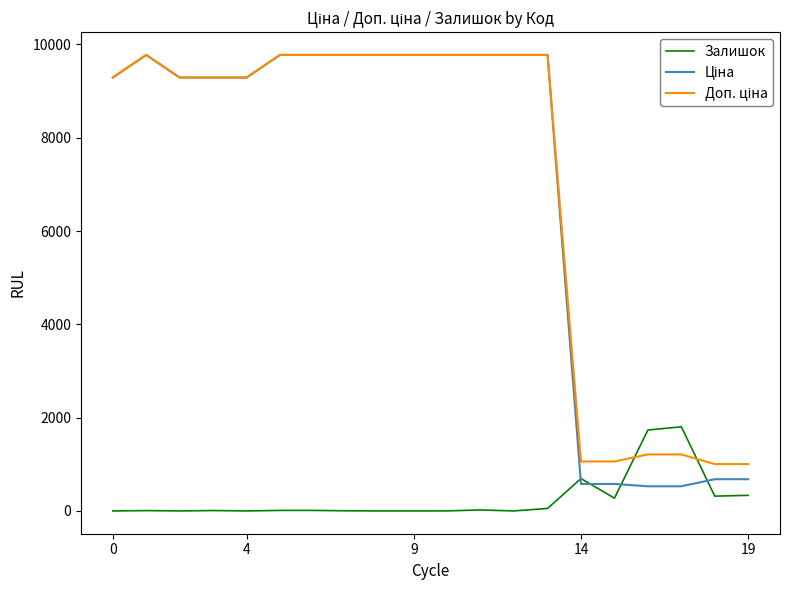

Does the chart have visible grid lines?

No